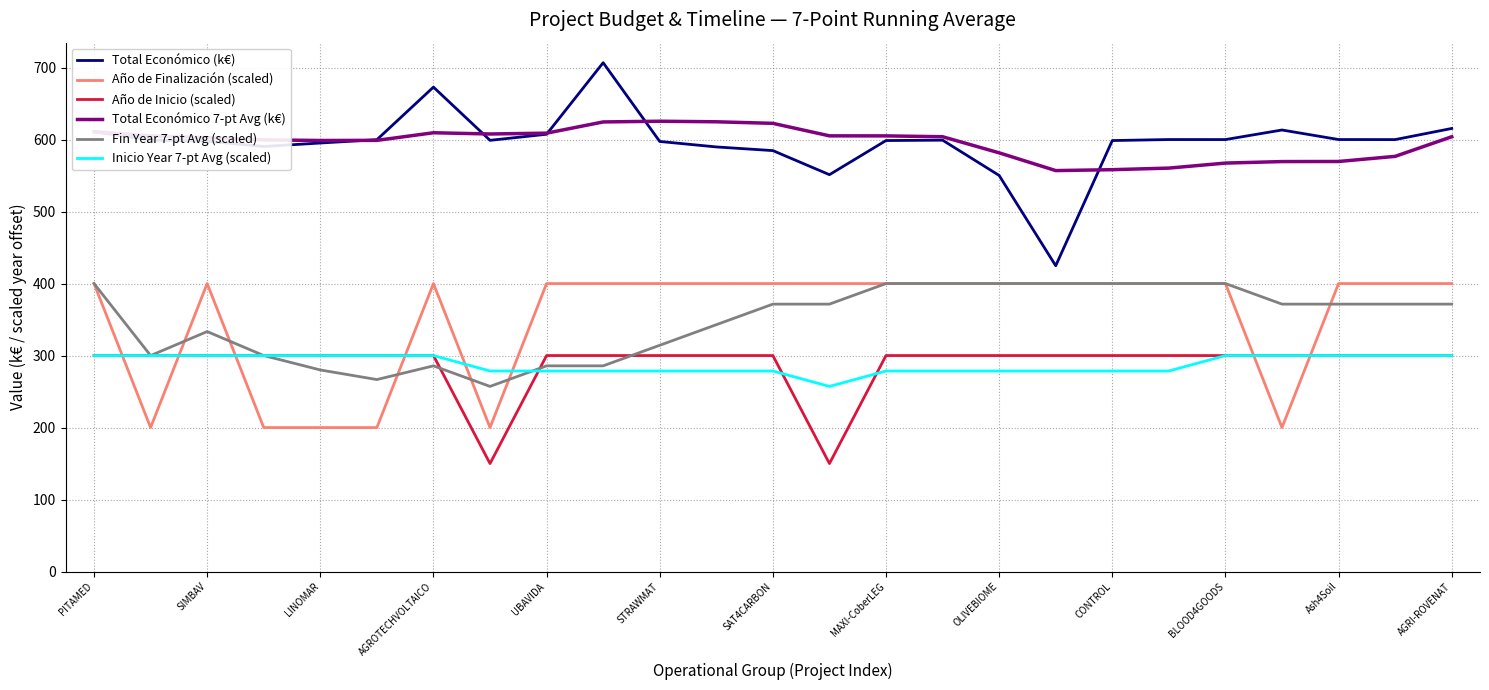

True or false: Total Económico 7-pt Avg (k€) has more than 1 interior local peaks.

True